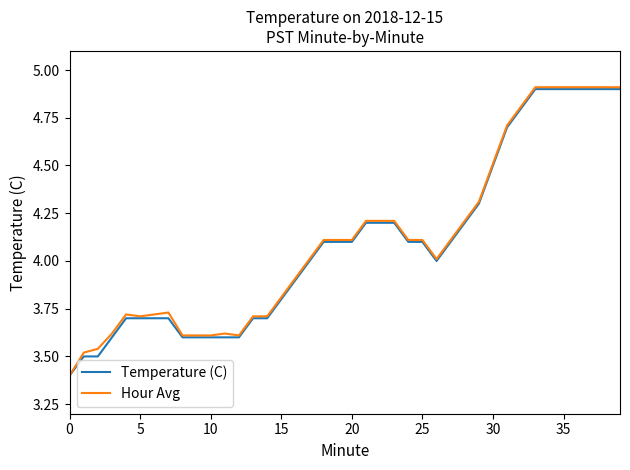

What is the smallest value displayed?

3.4